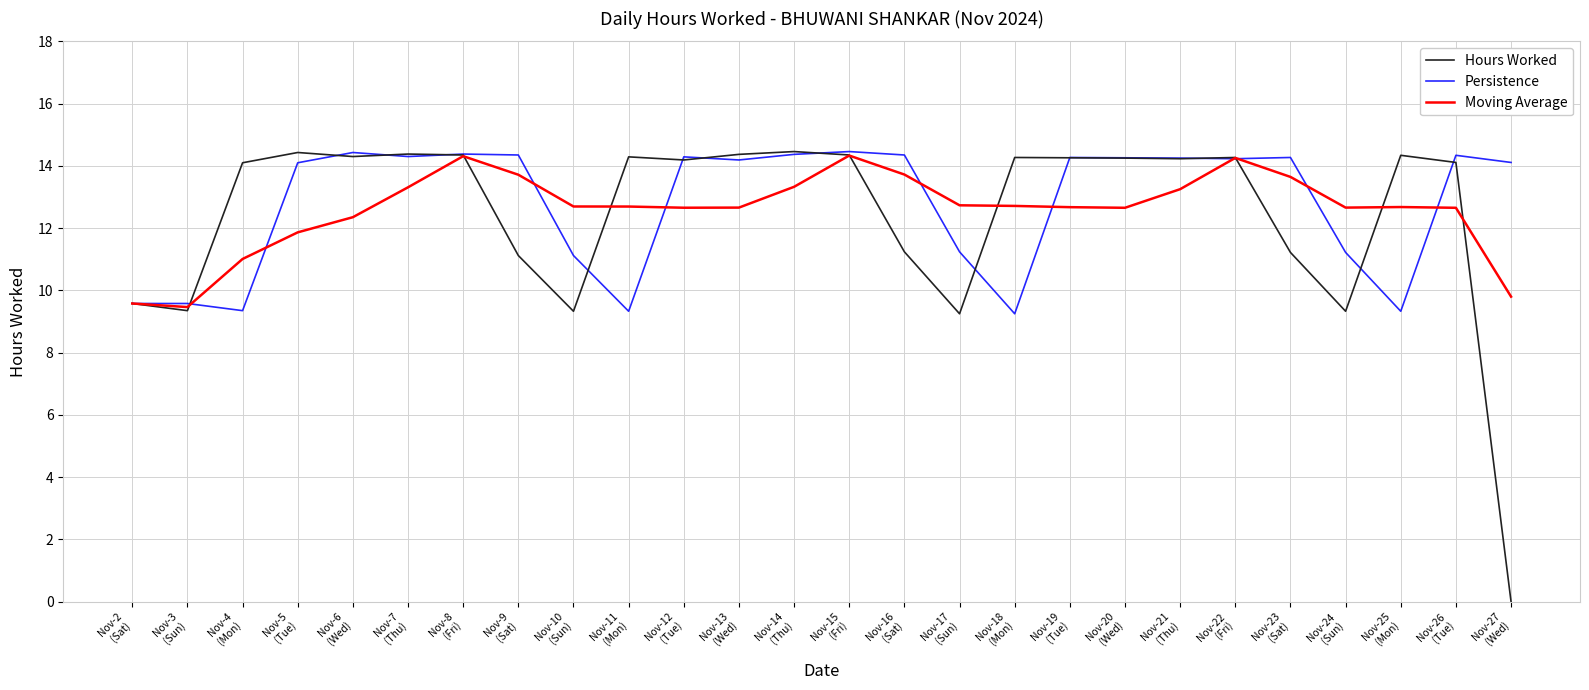

True or false: Hours Worked and Persistence intersect in this chart.

True